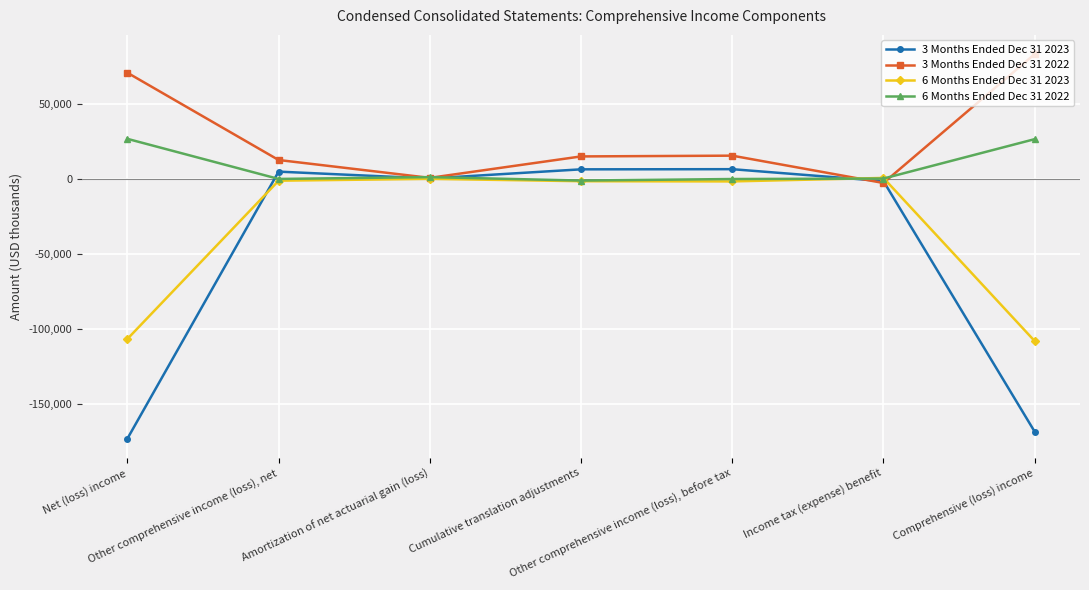

Does the chart display data point markers on the line(s)?

Yes